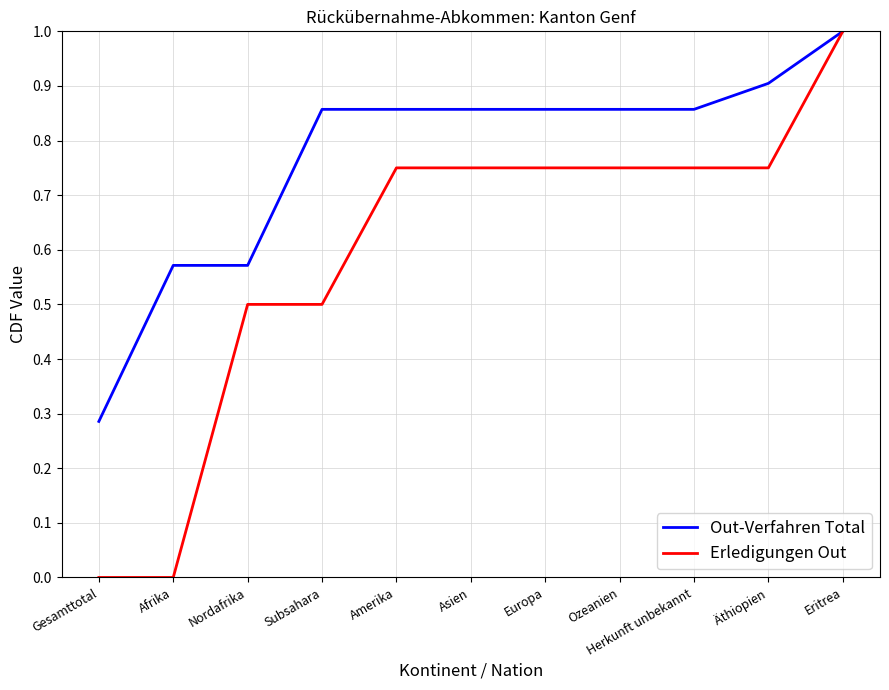

What is the maximum value shown in the chart?

1.0